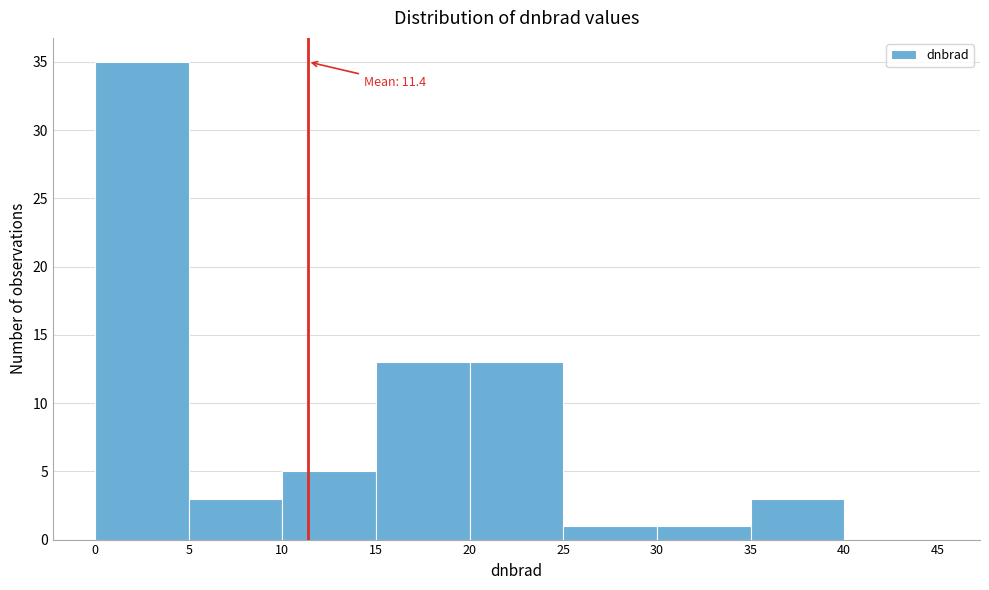

Over which range of the x-axis is the bar tallest?

0 to 5